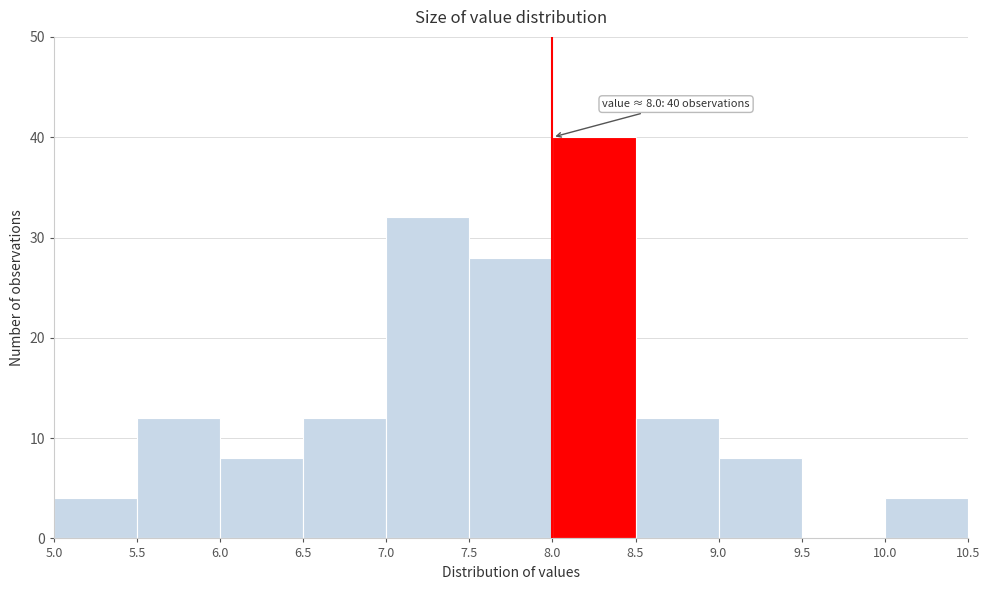

Which range on the x-axis has the tallest bar?

8.0 to 8.5